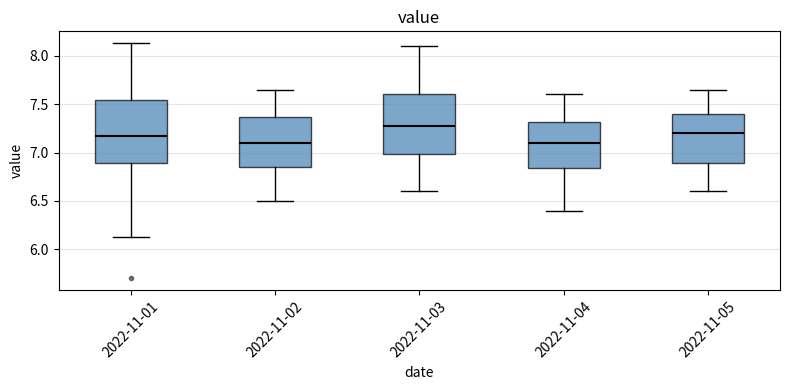

Which box has the highest median line?

2022-11-03